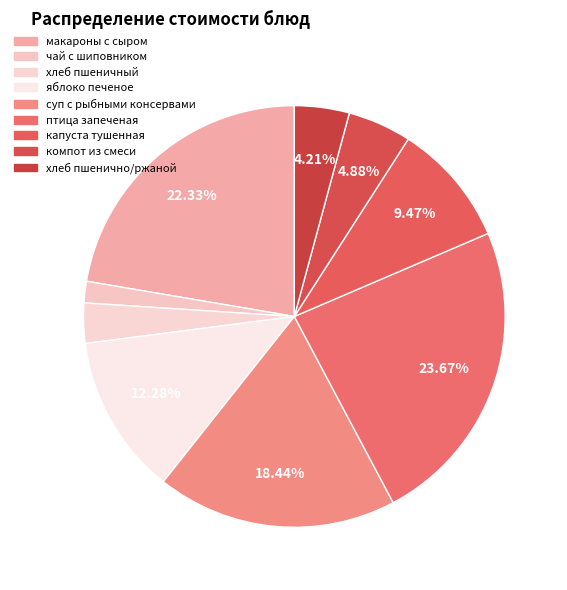

Count the number of slices in the pie.

9